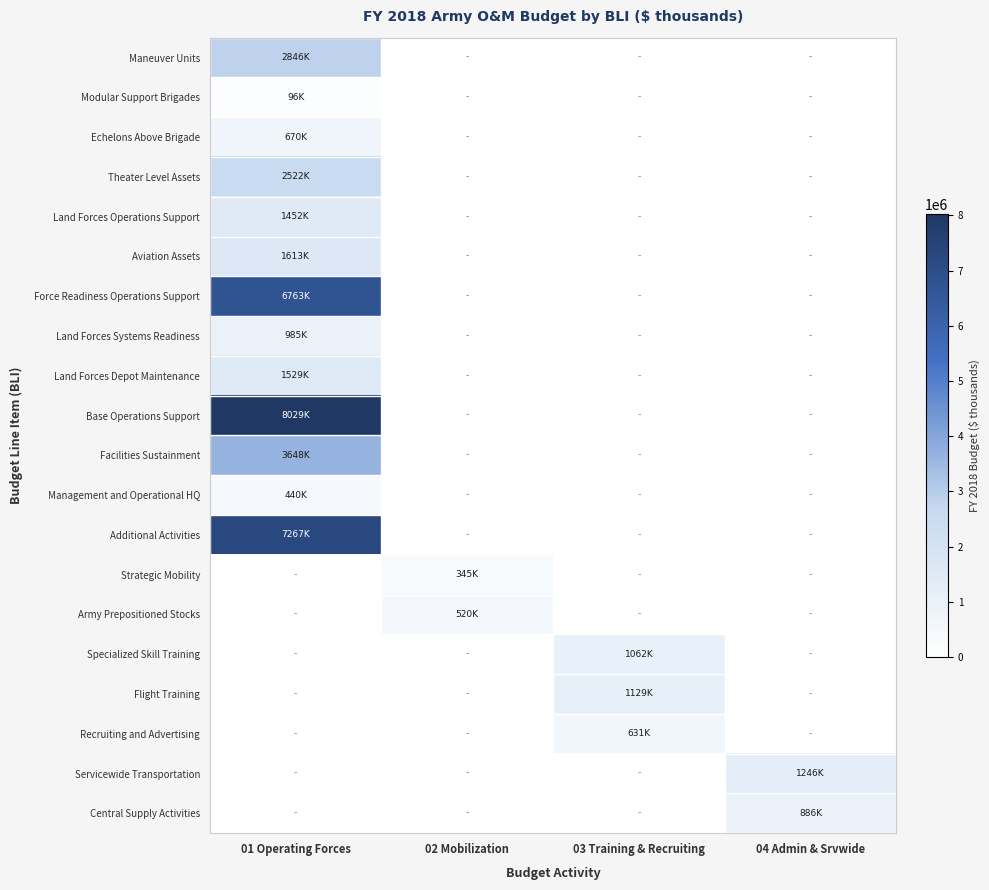

At 02 Mobilization, list the series in order from largest to smallest.

Army Prepositioned Stocks, Strategic Mobility, Maneuver Units, Modular Support Brigades, Echelons Above Brigade, Theater Level Assets, Land Forces Operations Support, Aviation Assets, Force Readiness Operations Support, Land Forces Systems Readiness, Land Forces Depot Maintenance, Base Operations Support, Facilities Sustainment, Management and Operational HQ, Additional Activities, Specialized Skill Training, Flight Training, Recruiting and Advertising, Servicewide Transportation, Central Supply Activities